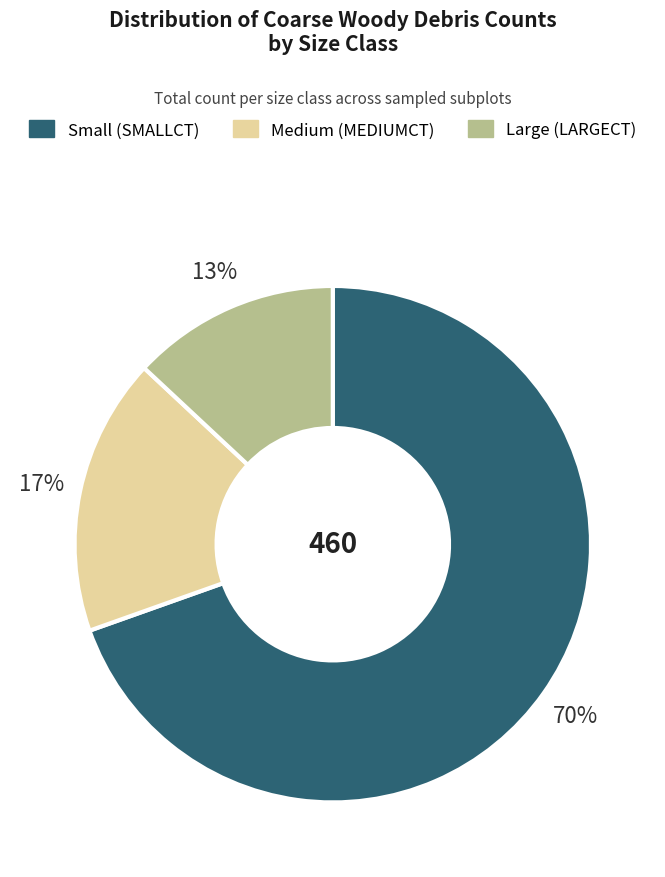

Is the sum of Medium (MEDIUMCT) and Small (SMALLCT) greater than half?

Yes